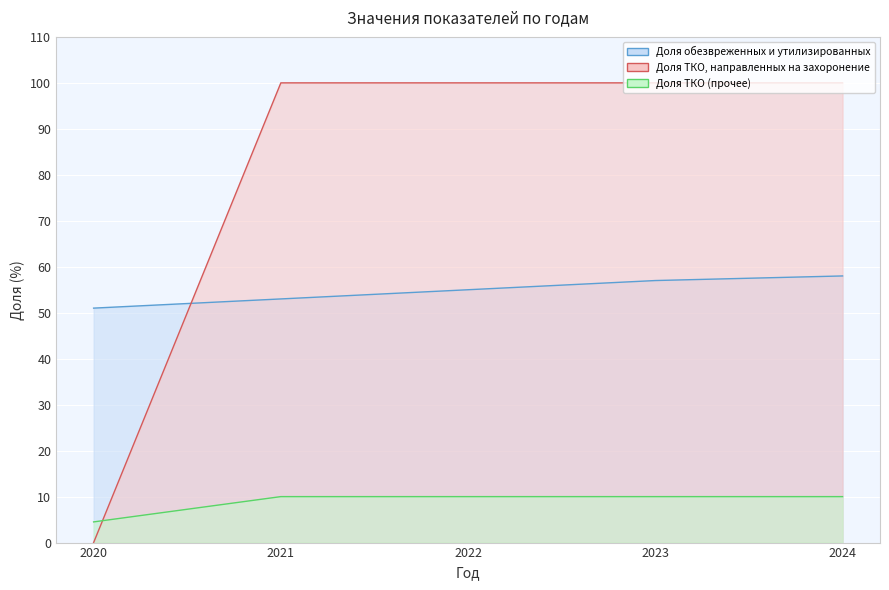

What is the difference between the highest and lowest values at 2022?

90.0